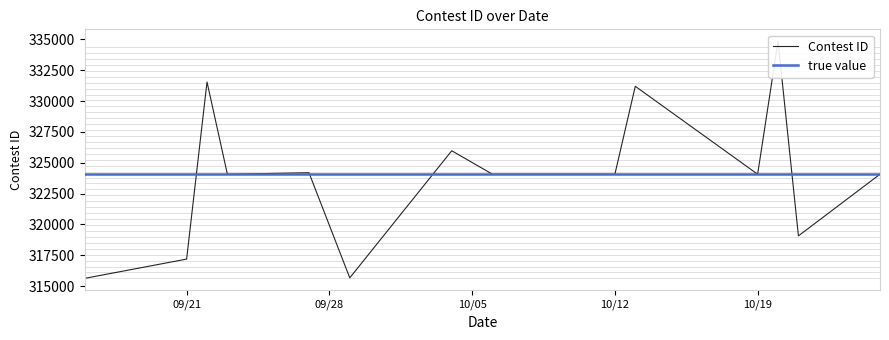

What is the difference between the maximum and minimum values?

19214